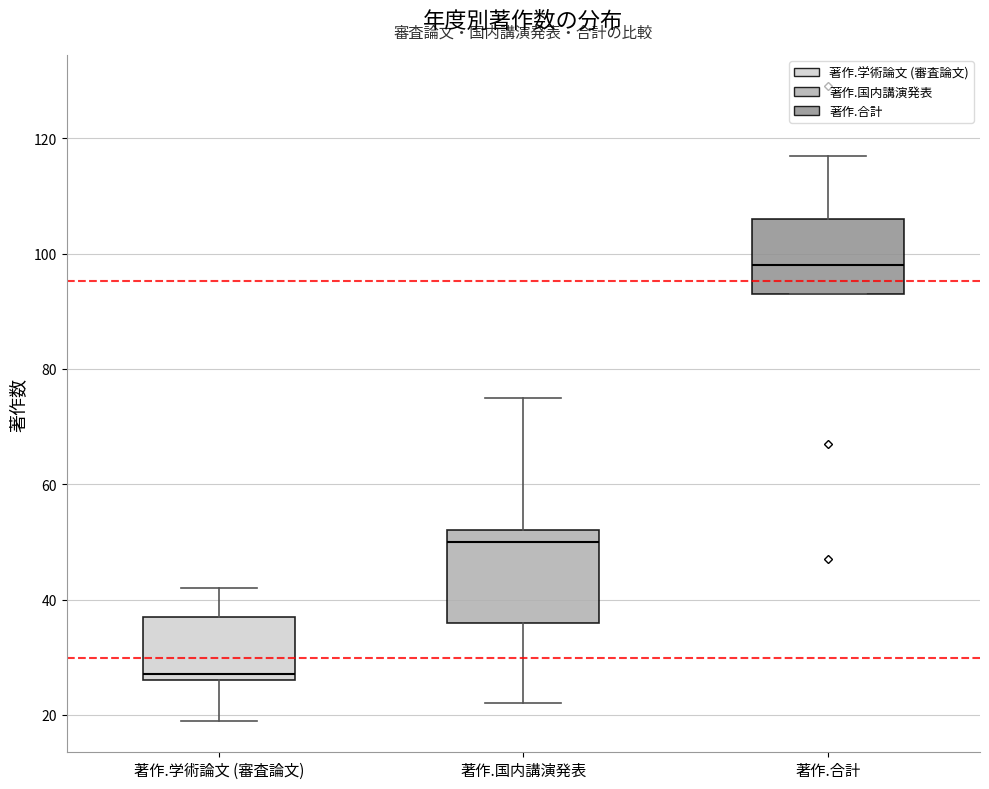

Reading left to right, read every box against the y-axis: the position of its median line, the range the box covers, and the ends of its whiskers. The values are not printed on the chart, so give them approximately, as read against the axis.

著作.学術論文 (審査論文): median 28, box 26 to 38, whiskers 20 to 42
著作.国内講演発表: median 50, box 36 to 52, whiskers 22 to 76
著作.合計: median 98, box 94 to 106, whiskers 94 to 118